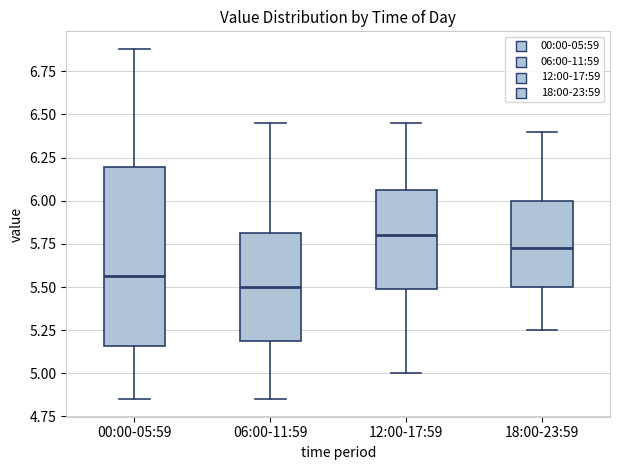

Reading left to right, read every box against the y-axis: the position of its median line, the range the box covers, and the ends of its whiskers. The values are not printed on the chart, so give them approximately, as read against the axis.

00:00-05:59: median 5.55, box 5.15 to 6.20, whiskers 4.85 to 6.90
06:00-11:59: median 5.50, box 5.20 to 5.80, whiskers 4.85 to 6.45
12:00-17:59: median 5.80, box 5.50 to 6.05, whiskers 5.00 to 6.45
18:00-23:59: median 5.75, box 5.50 to 6.00, whiskers 5.25 to 6.40